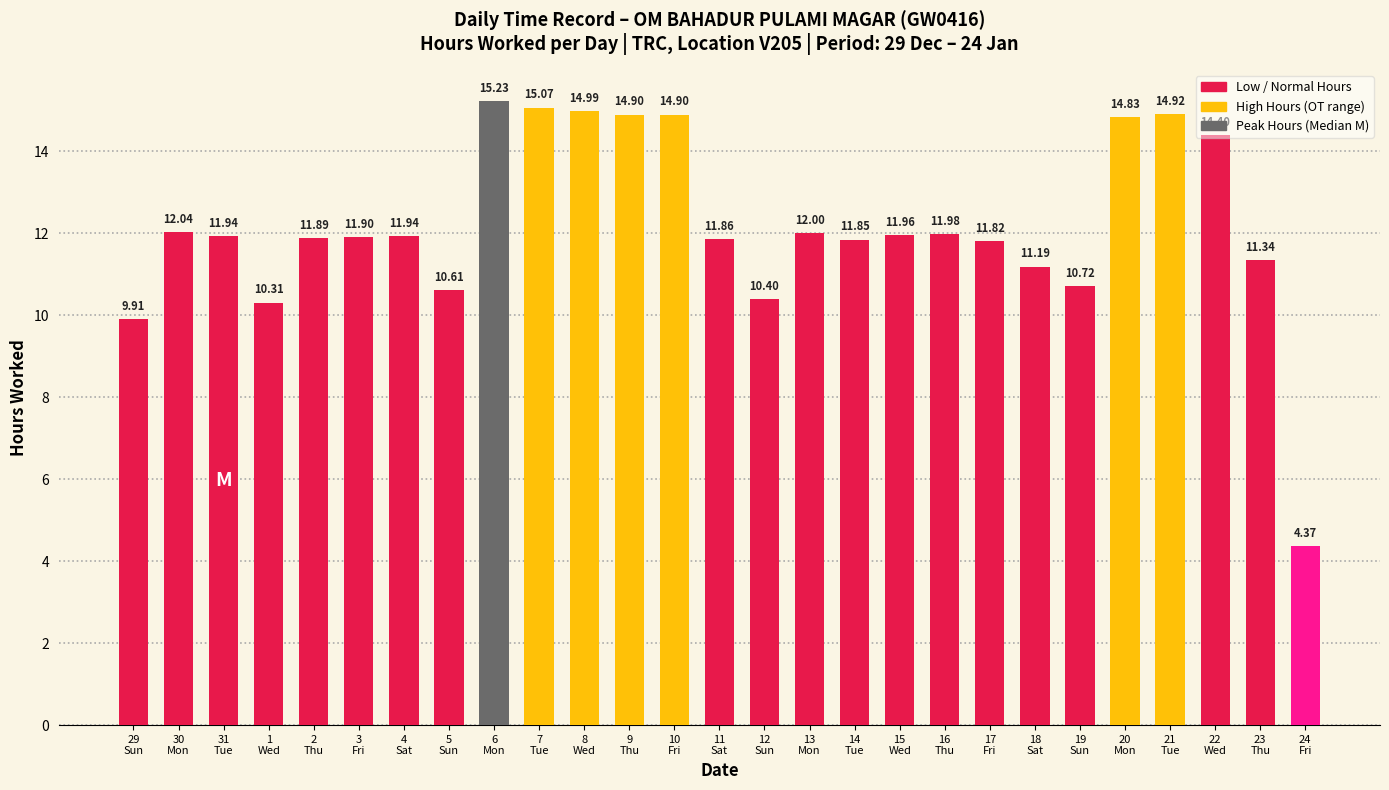

What is the label of the 23rd bar from the left?

20
Mon